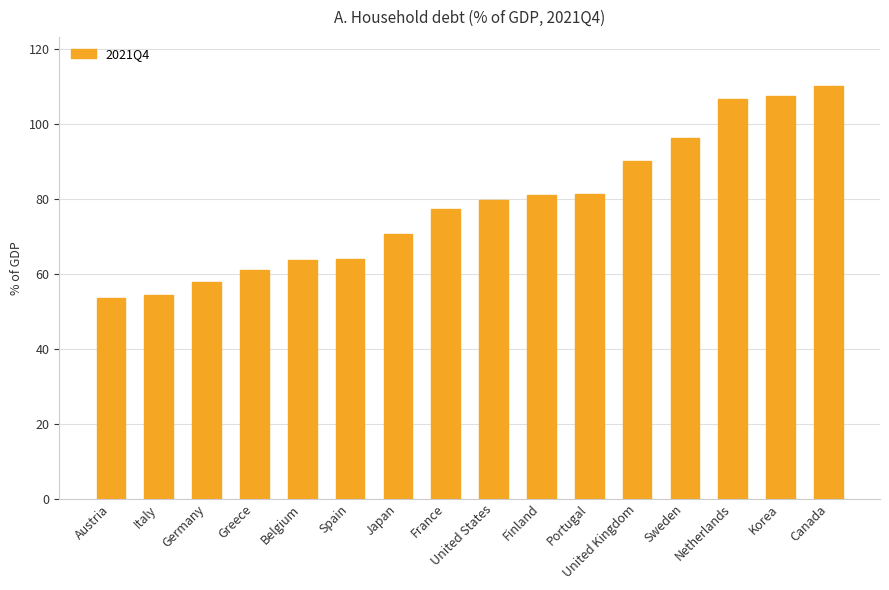

At which category does the chart reach its peak across all series?

Canada